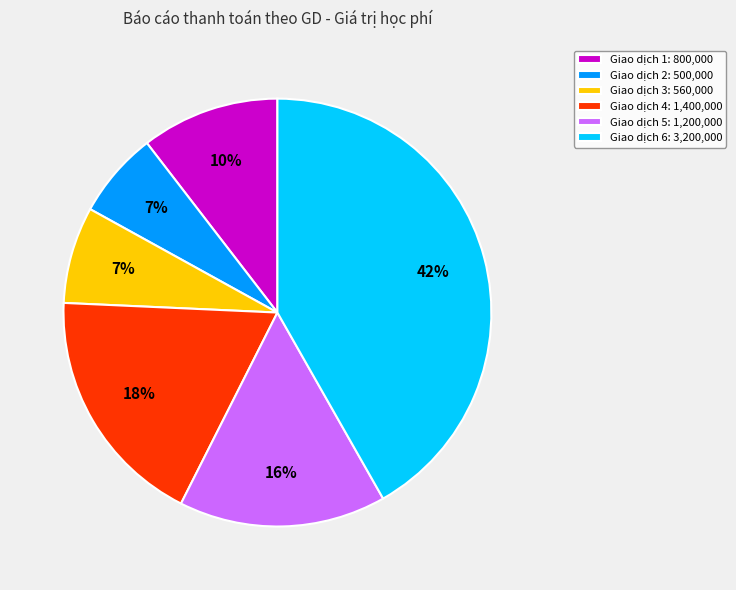

Is there any slice that represents more than half of the pie?

No